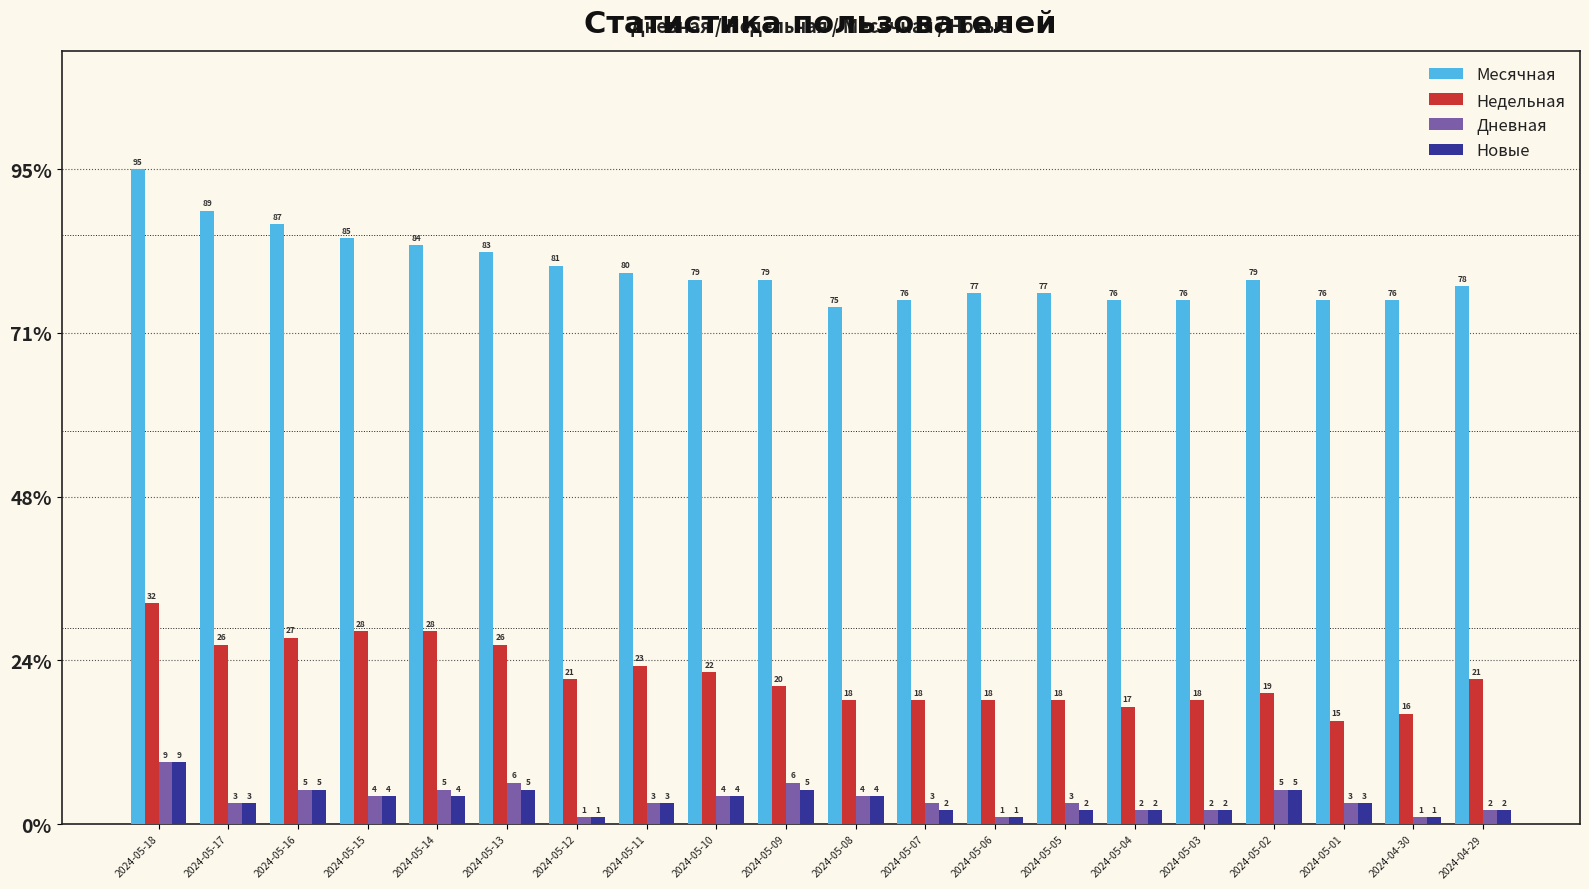

At how many categories does at least one series exceed 86?

3